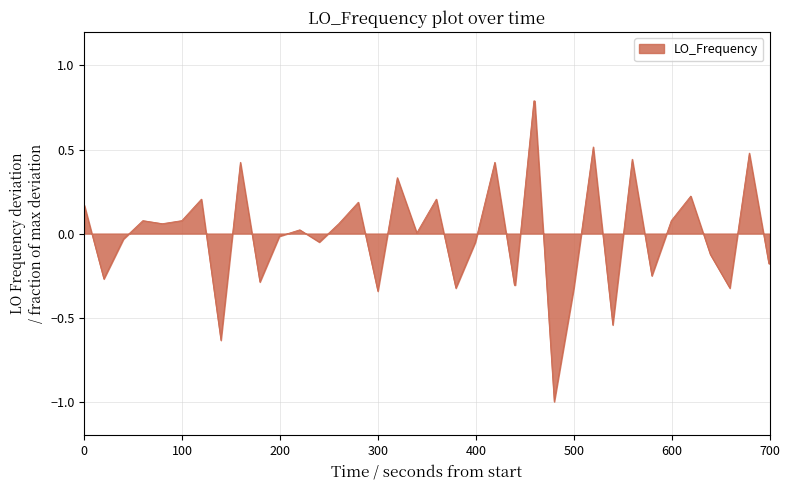

What is the difference between the maximum and minimum values?

1.8